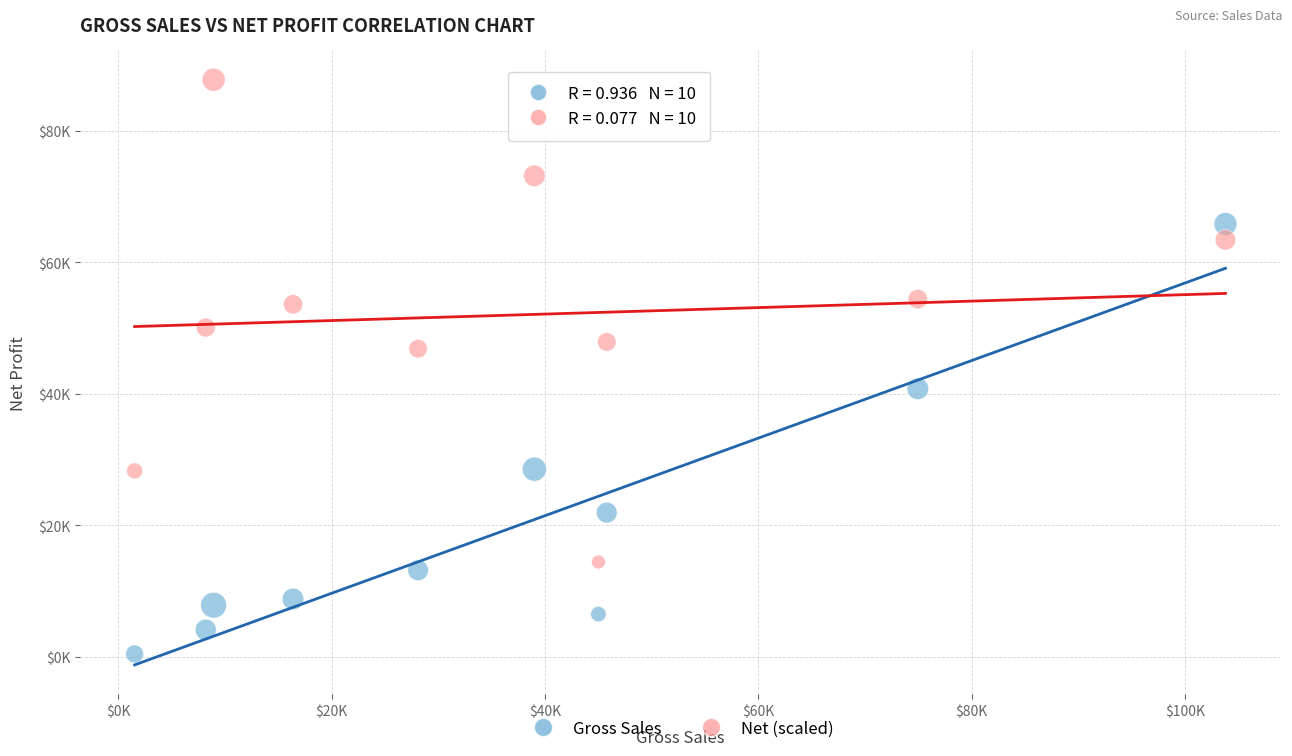

Which series reaches the maximum Y coordinate?

Net (scaled)